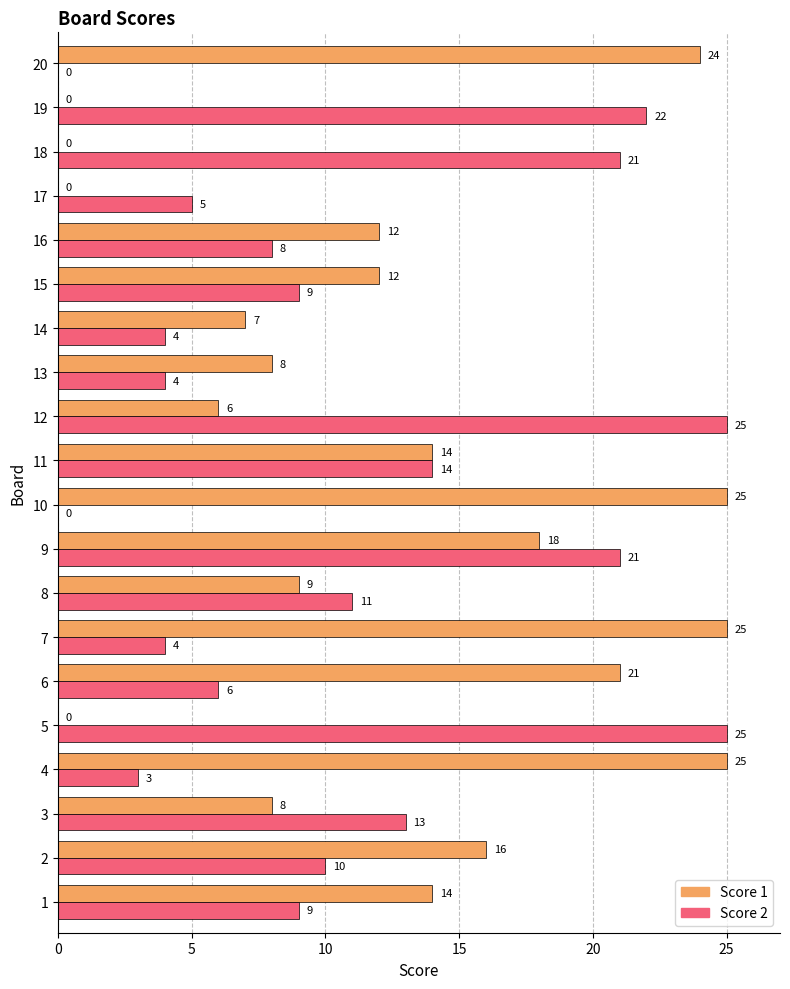

Between 8 and 11, which series saw the biggest shift?

Score 1